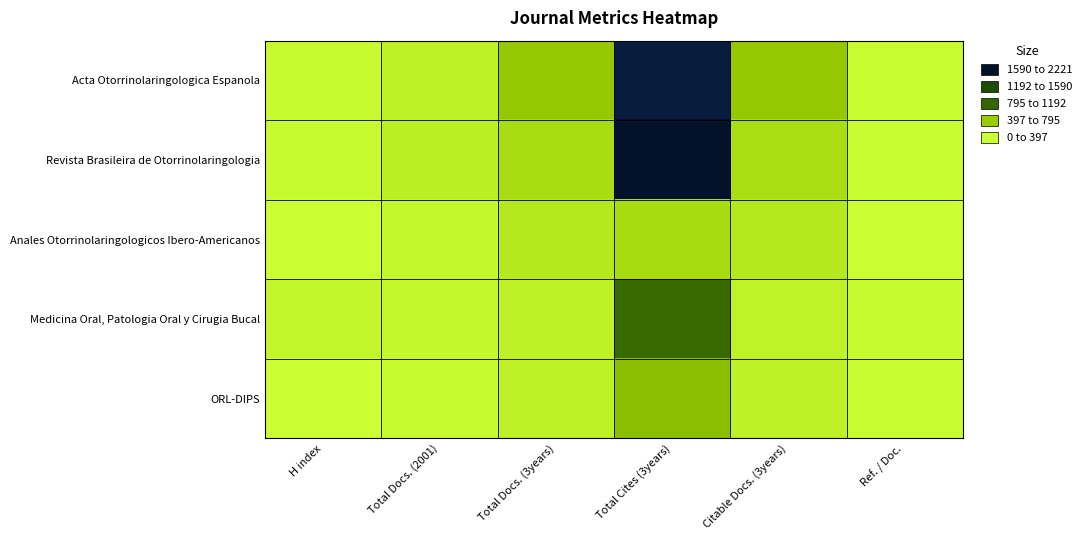

Count the number of categories in the chart.

6